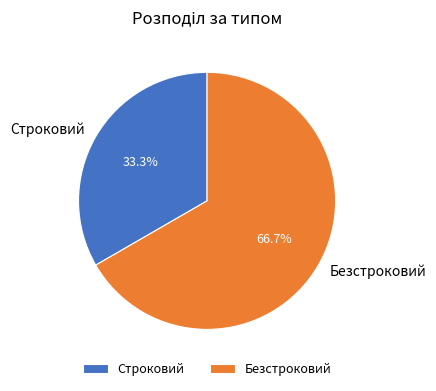

To the nearest percent, what percentage of the pie is Безстроковий?

67%